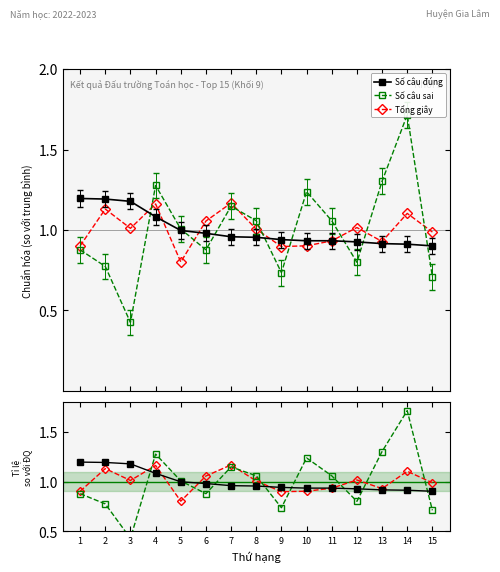

What is the minimum value for Số câu sai?

0.4